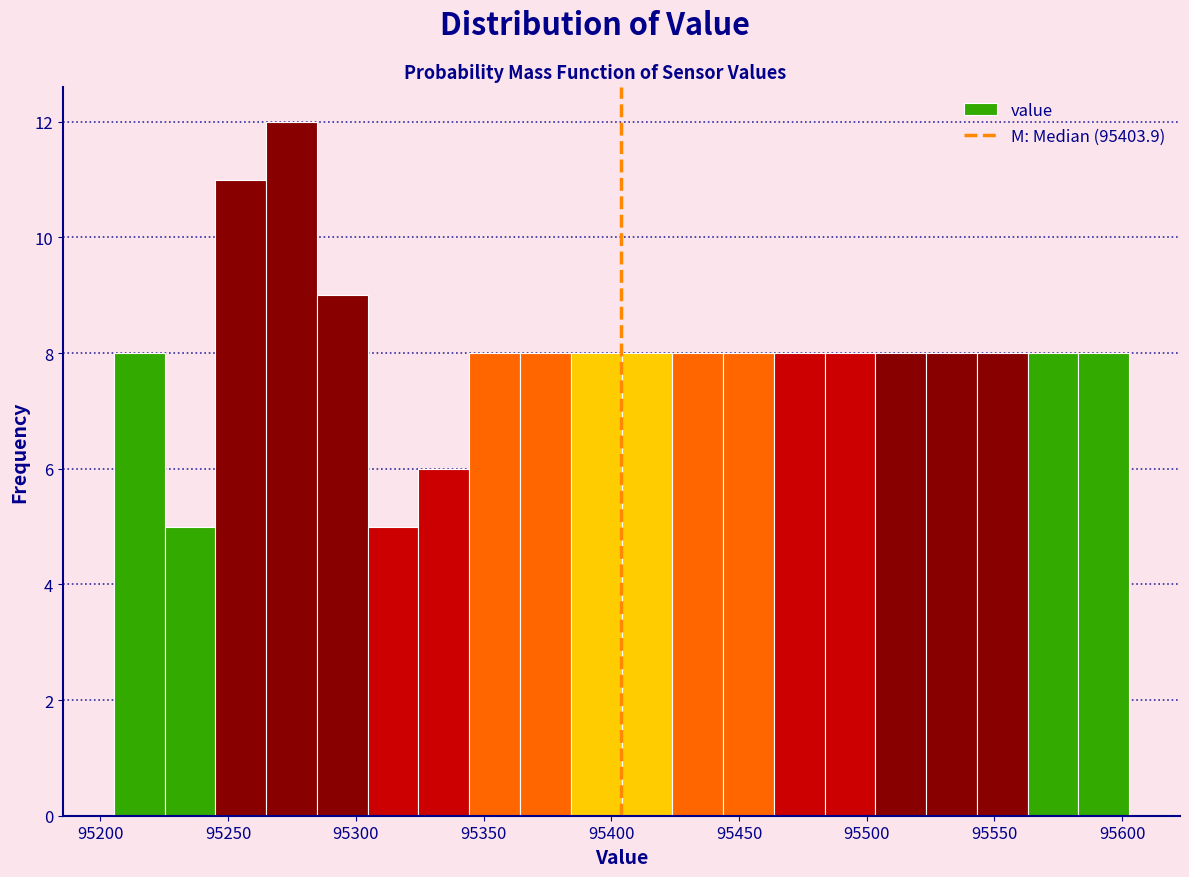

Around what value on the x-axis is the tallest bar? Give the approximate position of its centre, as read against the axis.

95275